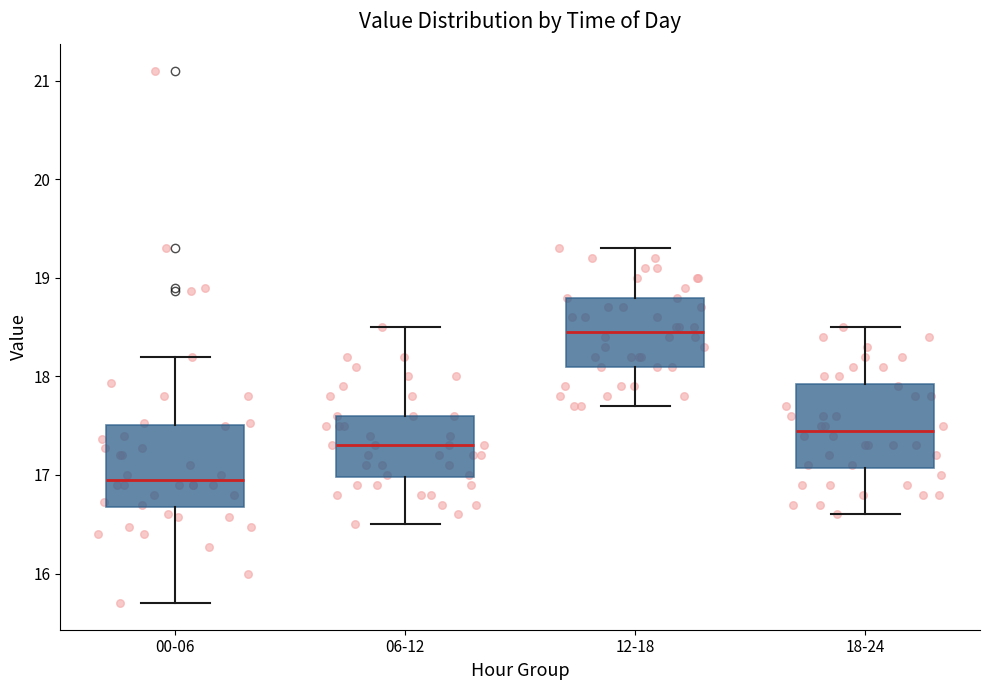

Which box's median line is the lowest?

00-06